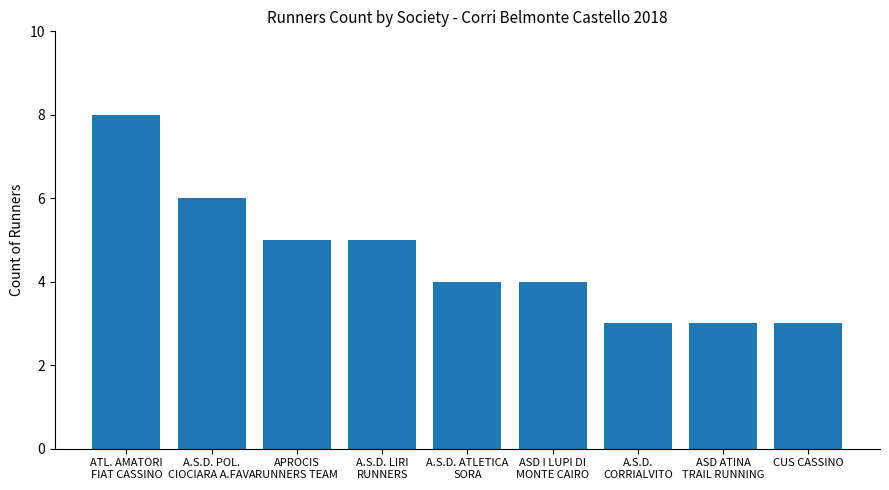

What is the minimum value shown in the chart?

3